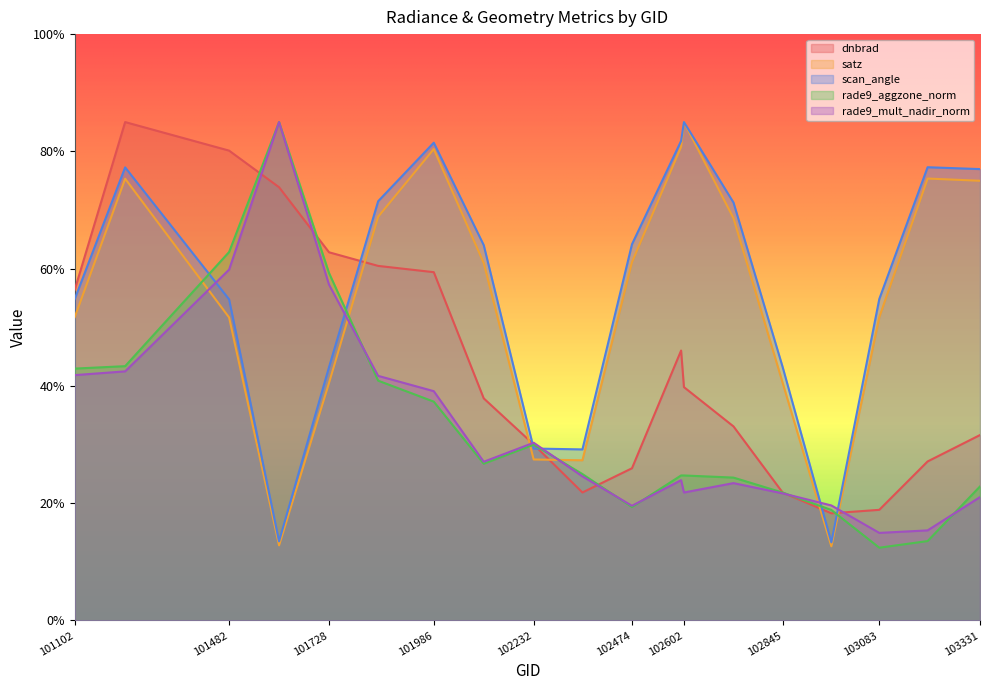

What is the value of the rade9_aggzone_norm point at the 16th from the left?

18.8